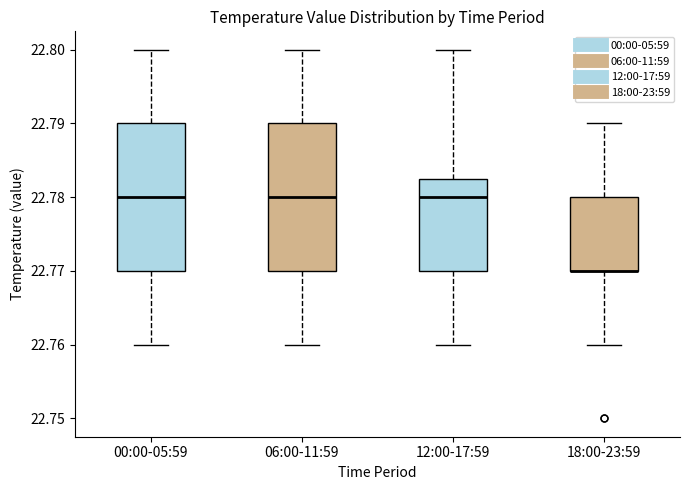

Where does the median line of the box for 00:00-05:59 sit on the y-axis? The values are not printed on the chart, so give them approximately, as read against the axis.

22.780